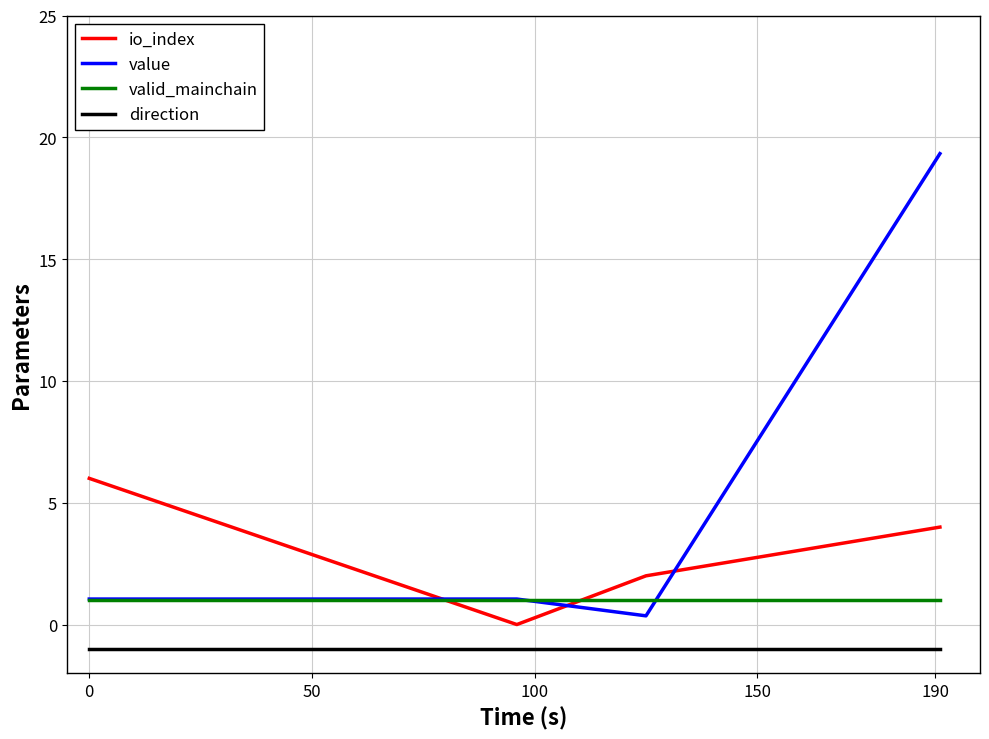

Which series has the widest spread of values?

value